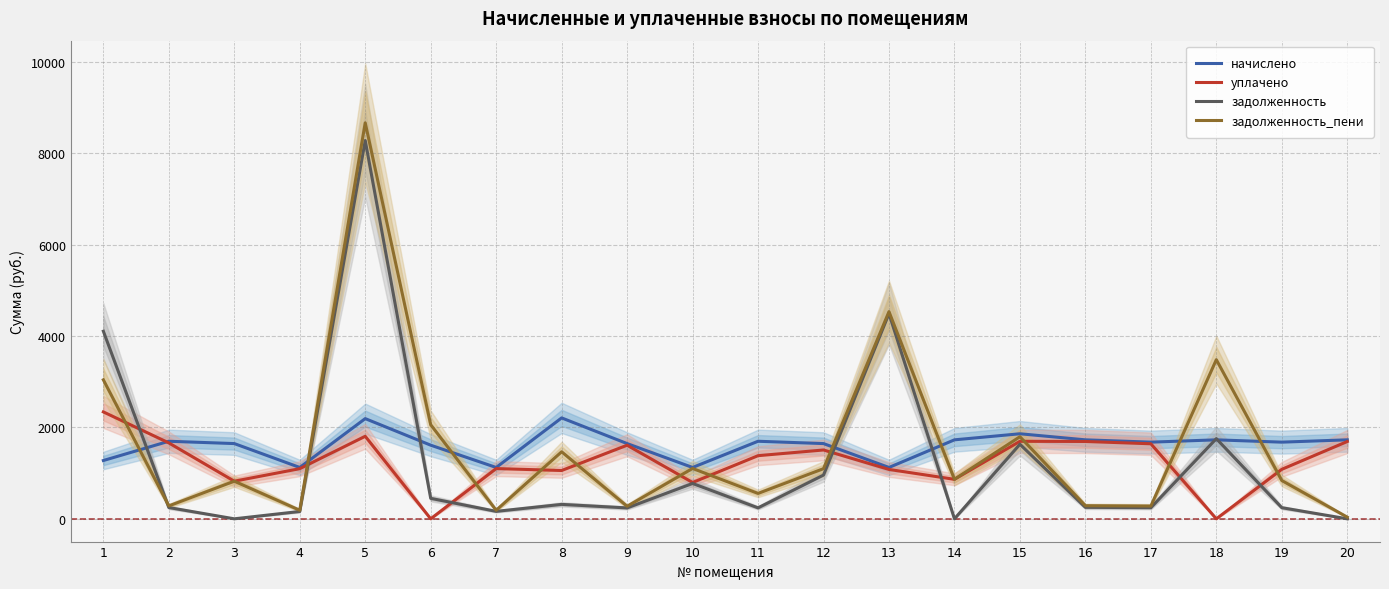

The value of начислено at 11 is 2584.3. True or false?

False